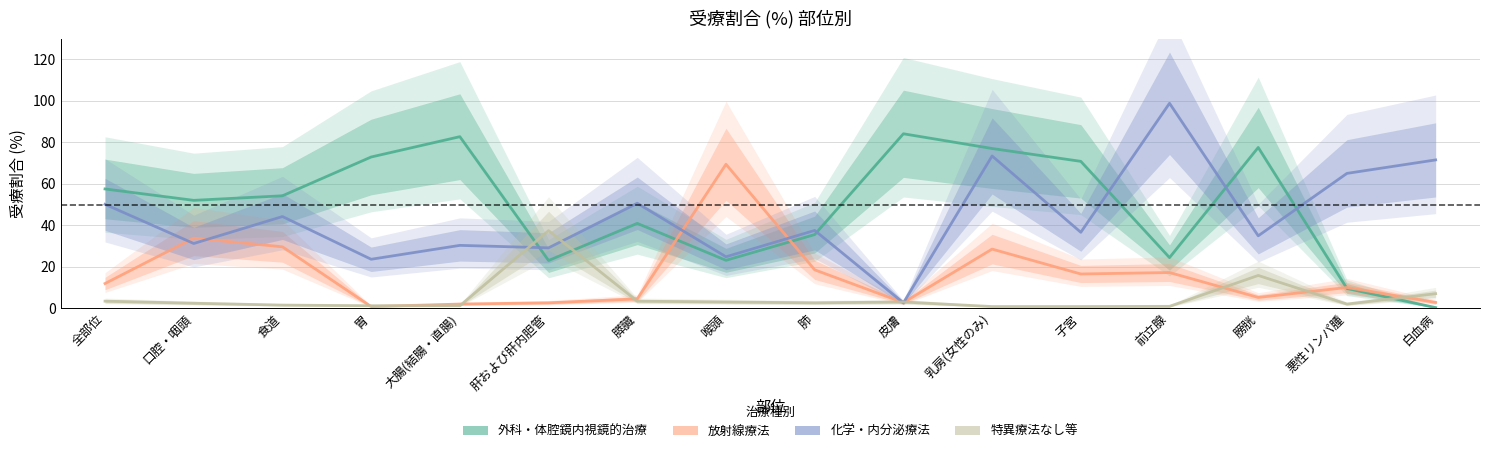

What is the sum of all 外科・体腔鏡内視鏡的治療 values?

785.4